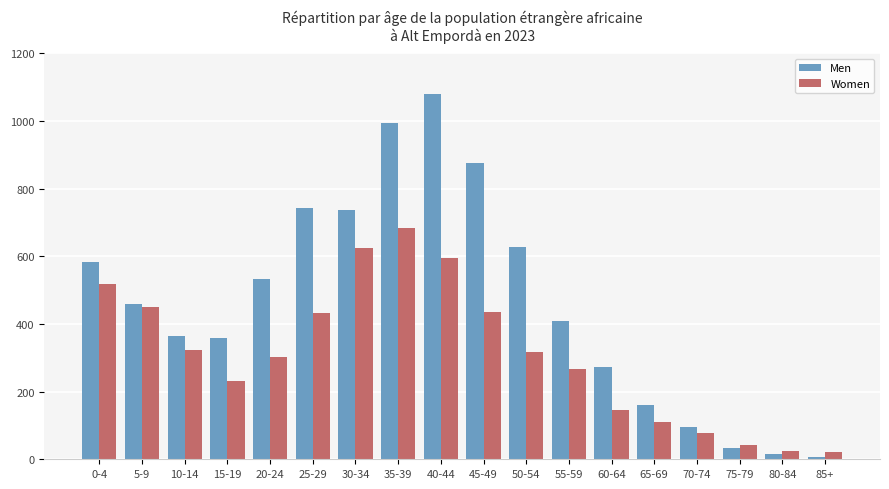

What is the average value of the Men series?

464